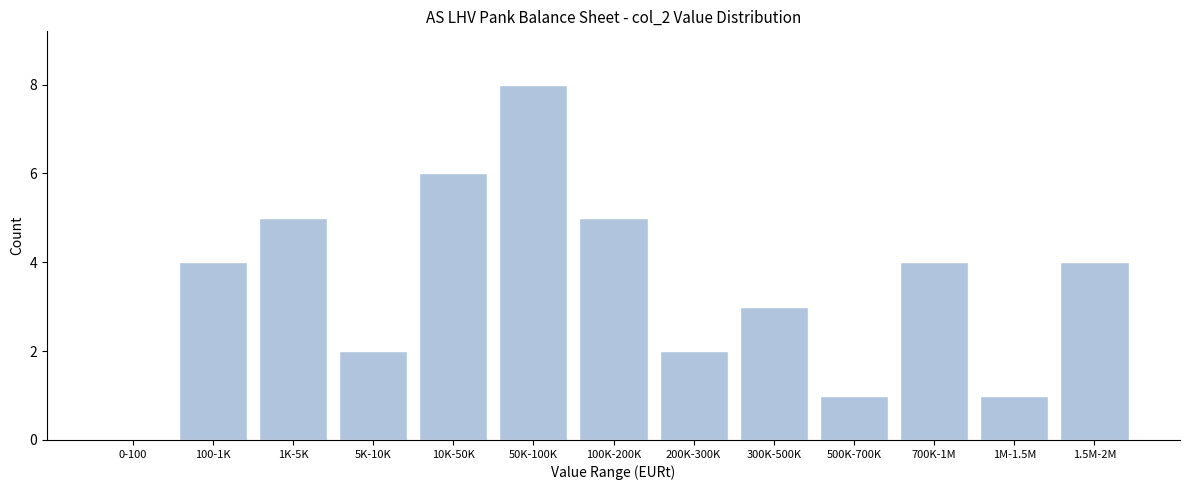

Reading right to left, transcribe all the data shown in this chart.

1.5M-2M=4	1M-1.5M=1	700K-1M=4	500K-700K=1	300K-500K=3	200K-300K=2	100K-200K=5	50K-100K=8	10K-50K=6	5K-10K=2	1K-5K=5	100-1K=4	0-100=0